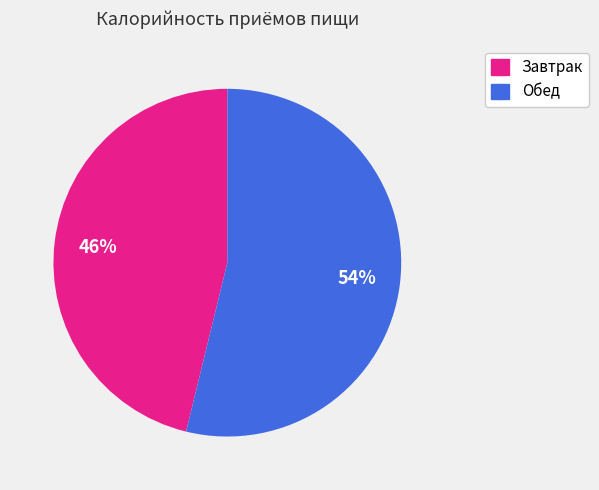

The Завтрак slice represents 53% of the pie. True or false?

False